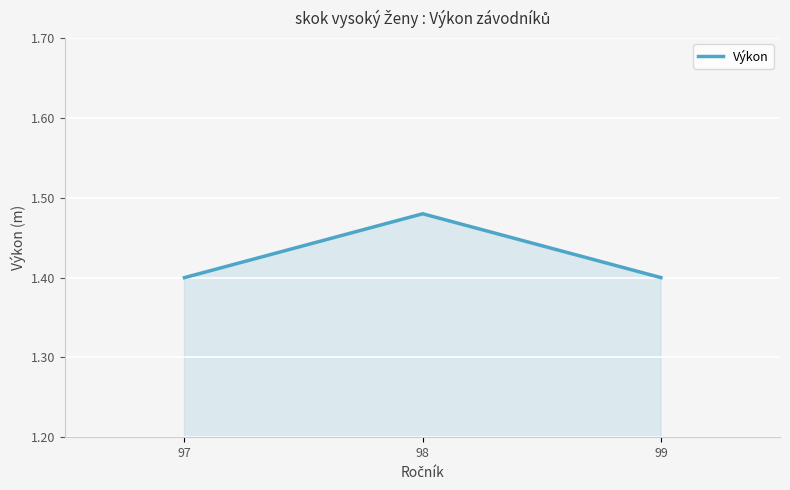

What is the sum of all values?

4.3